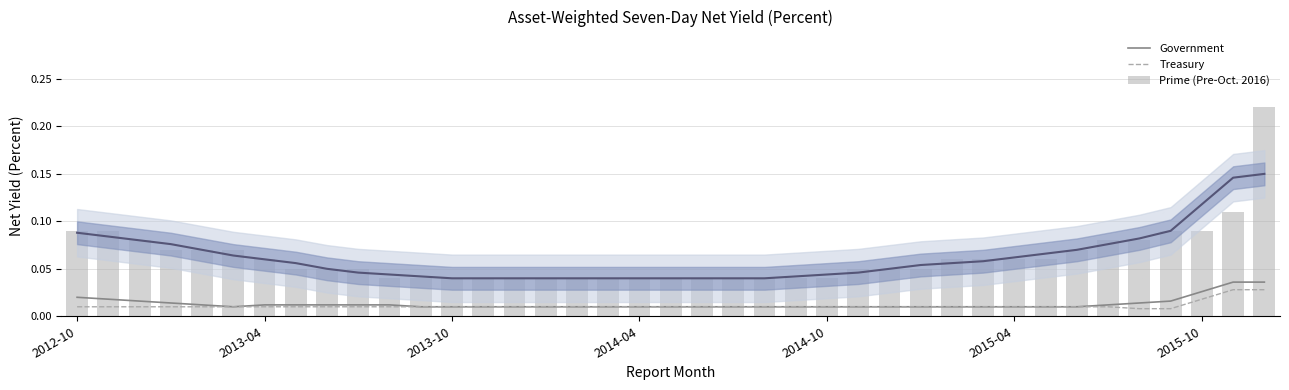

Which has a higher value, 23 or 25?

23